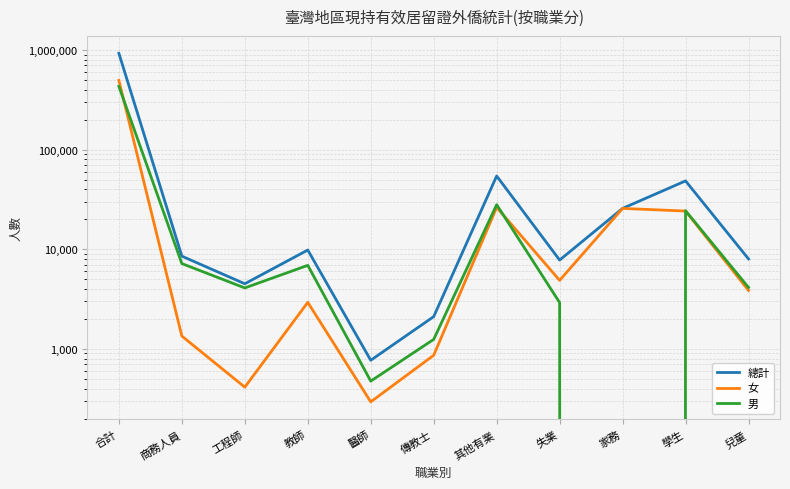

At which category does 女 reach its first local valley?

工程師